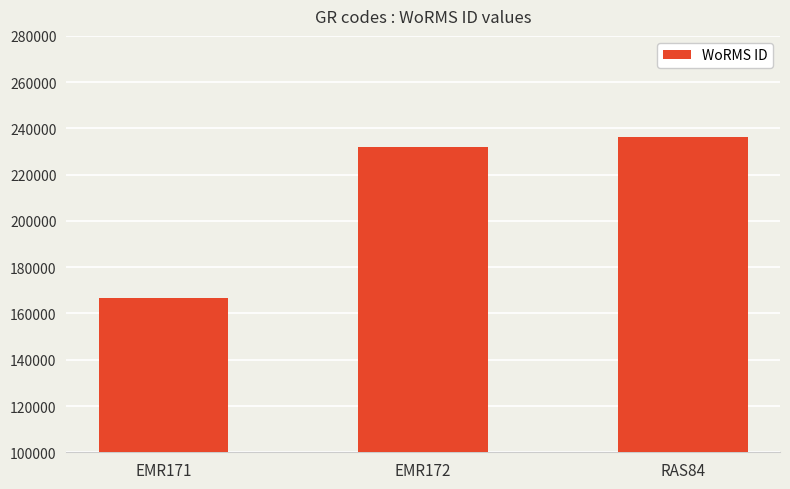

What is the difference between the maximum and second lowest values?

4515